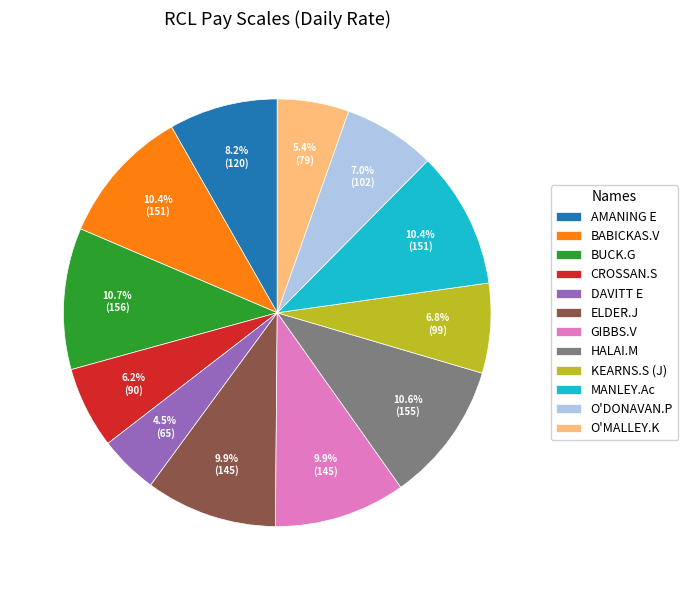

What percentage do MANLEY.Ac and ELDER.J together represent?

20.3%